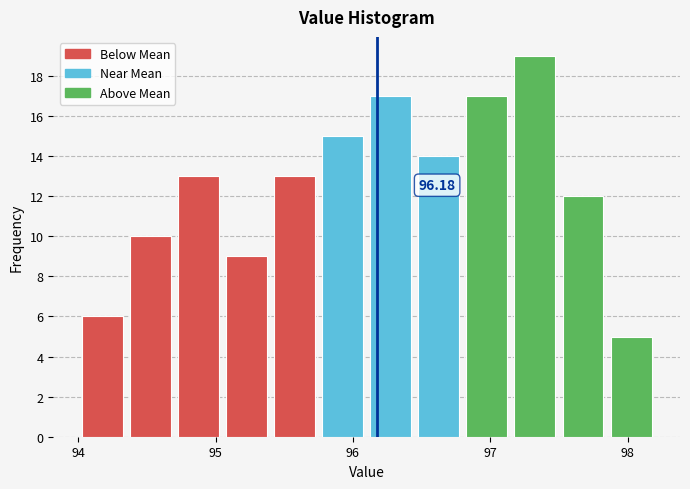

Around what value on the x-axis is the tallest bar? Give the approximate position of its centre, as read against the axis.

97.3